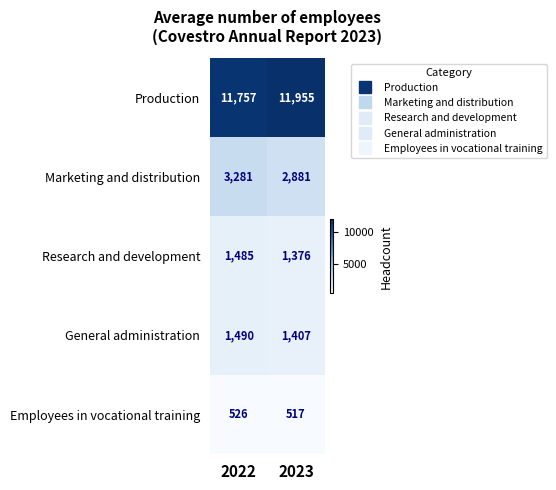

At which label is Production closest to 11856?

2022